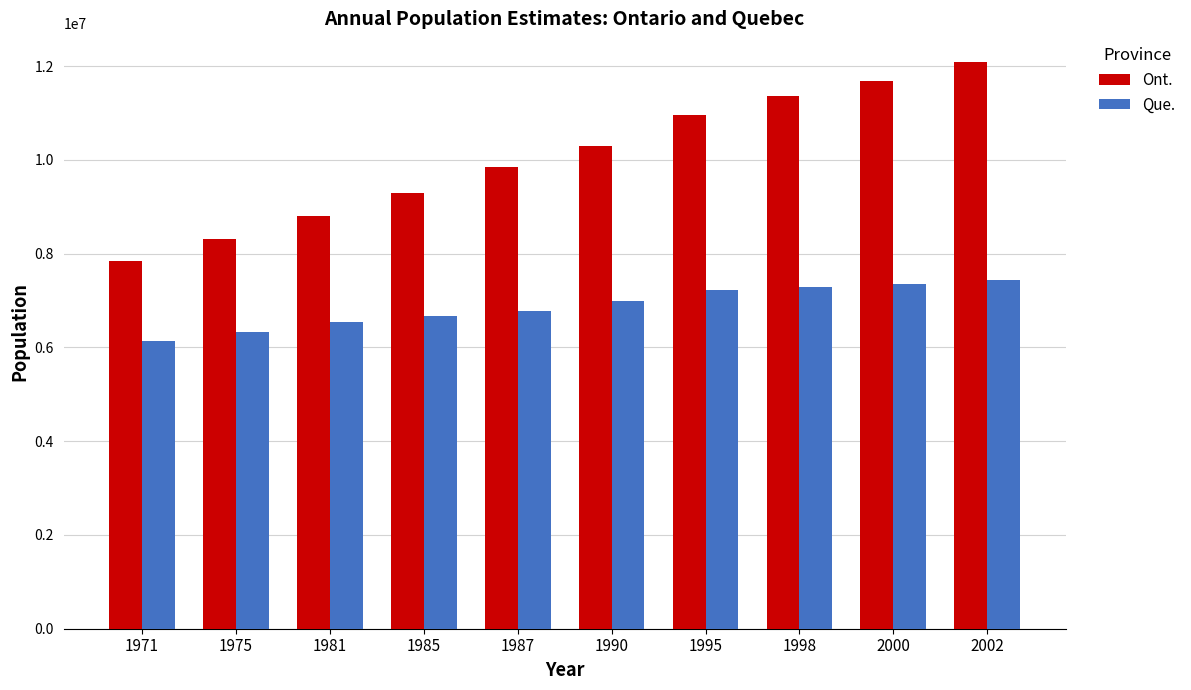

What value does the Ont. series have at 1971?

7849027